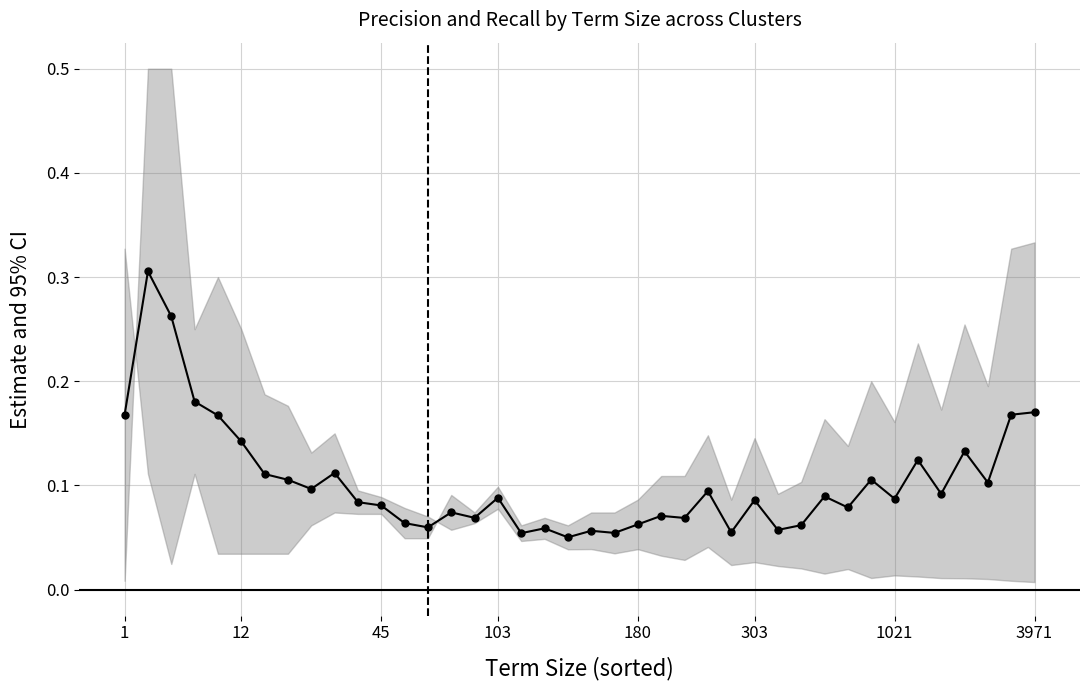

At which category does precision reach its first local valley?

8